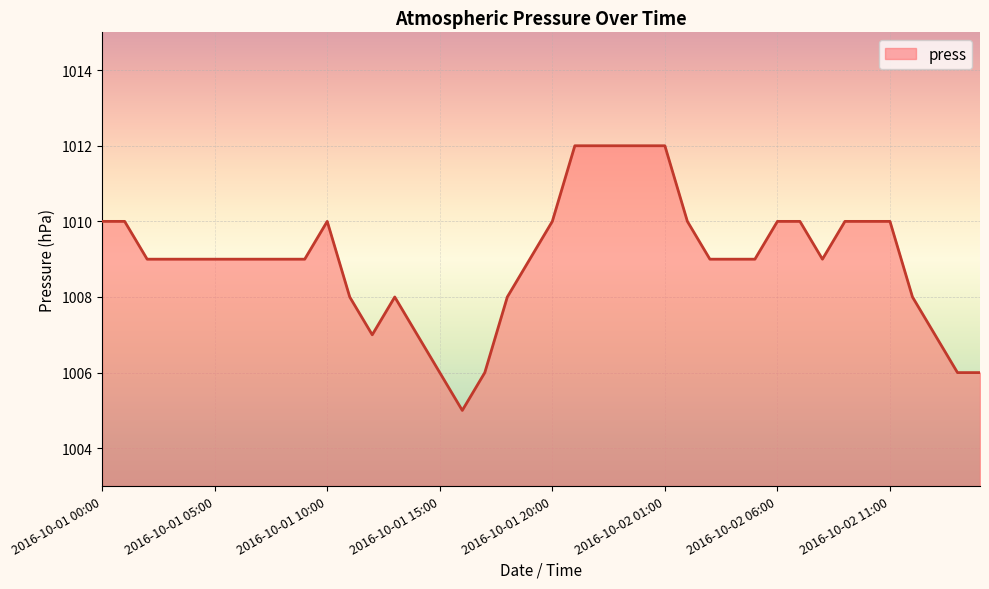

What is the smallest value displayed?

1005